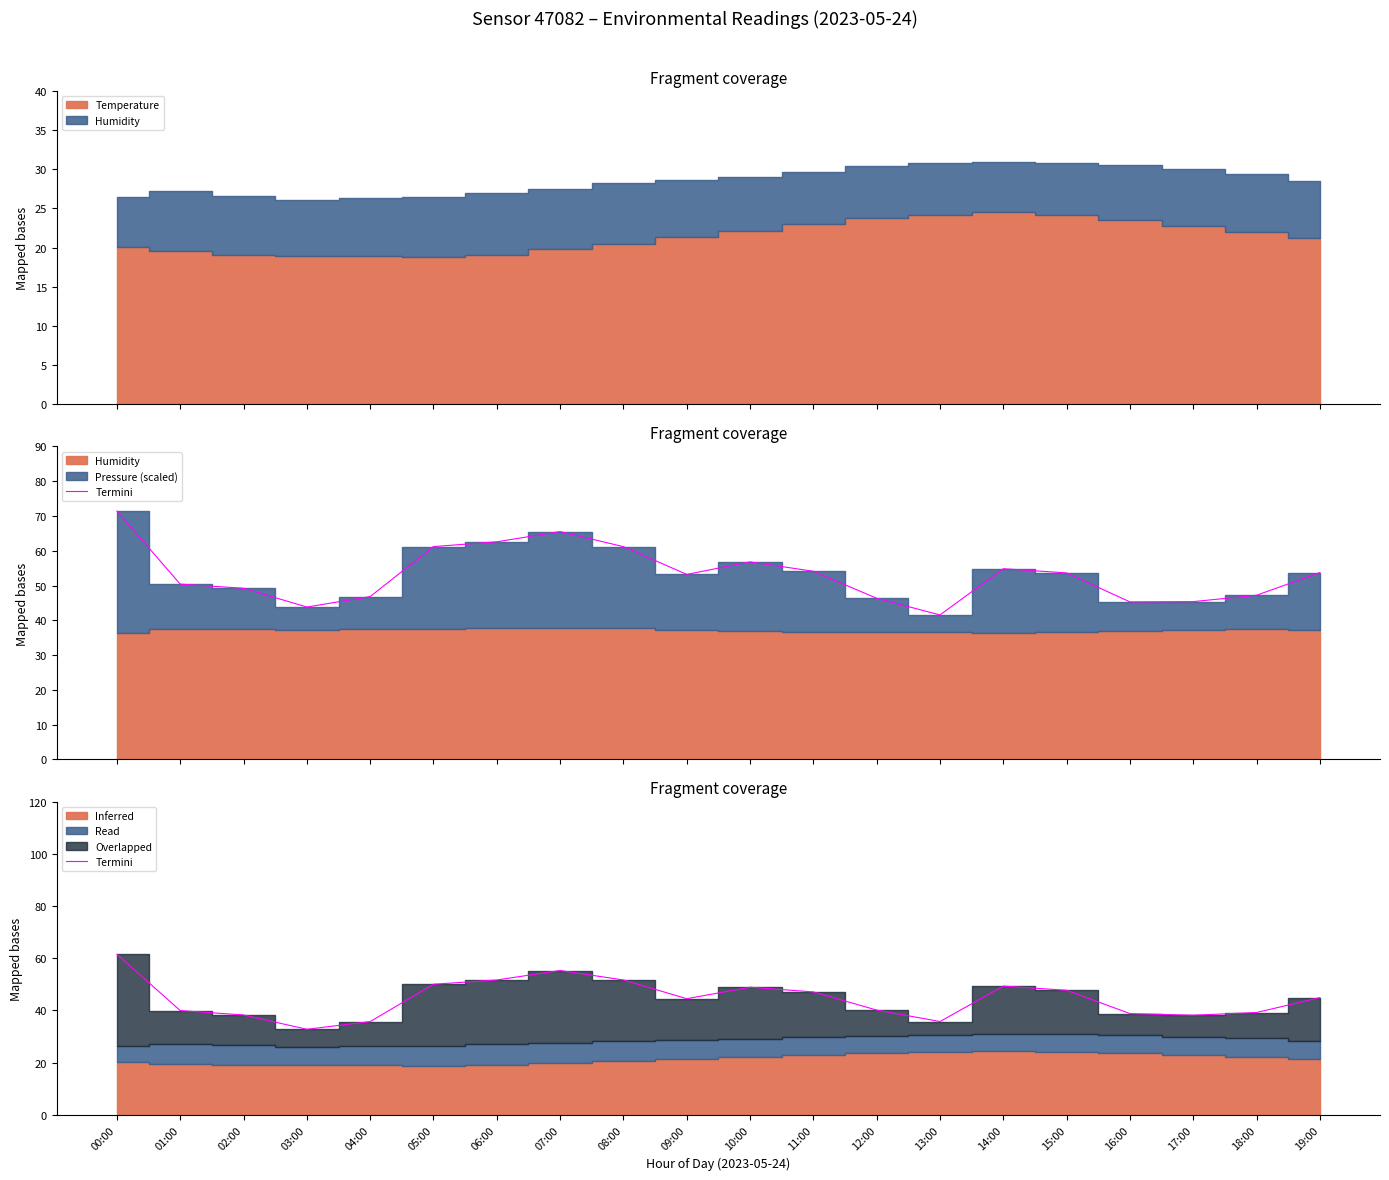

Does the chart display data point markers on the line(s)?

No